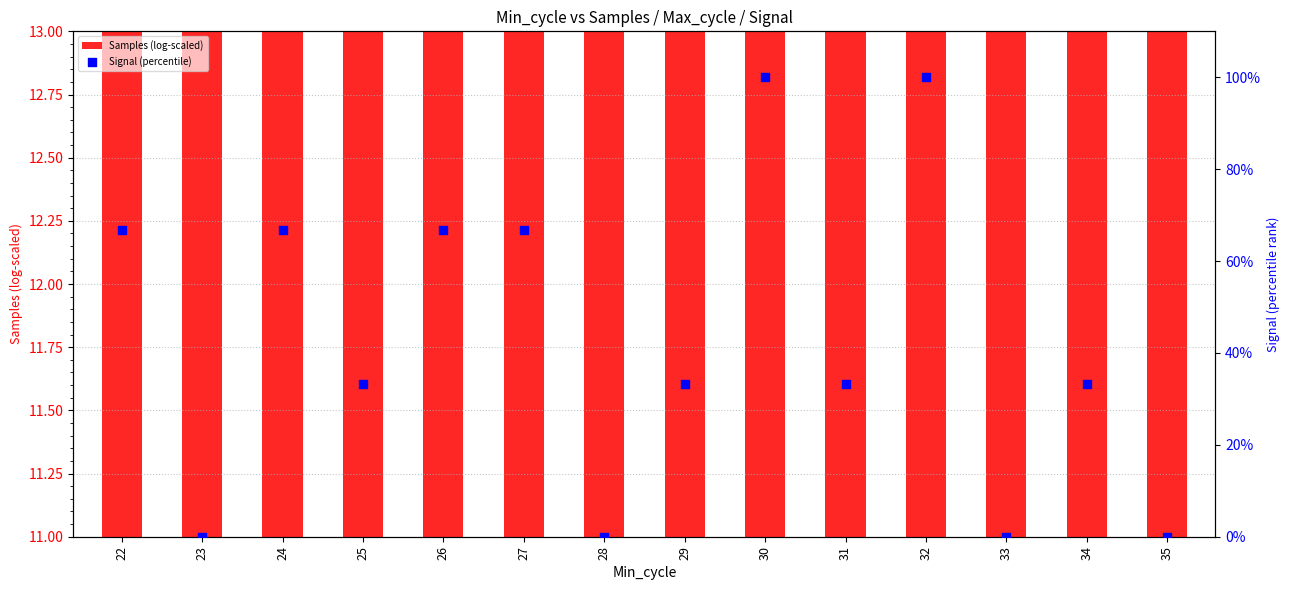

At which category is the sum across all series the highest?

32